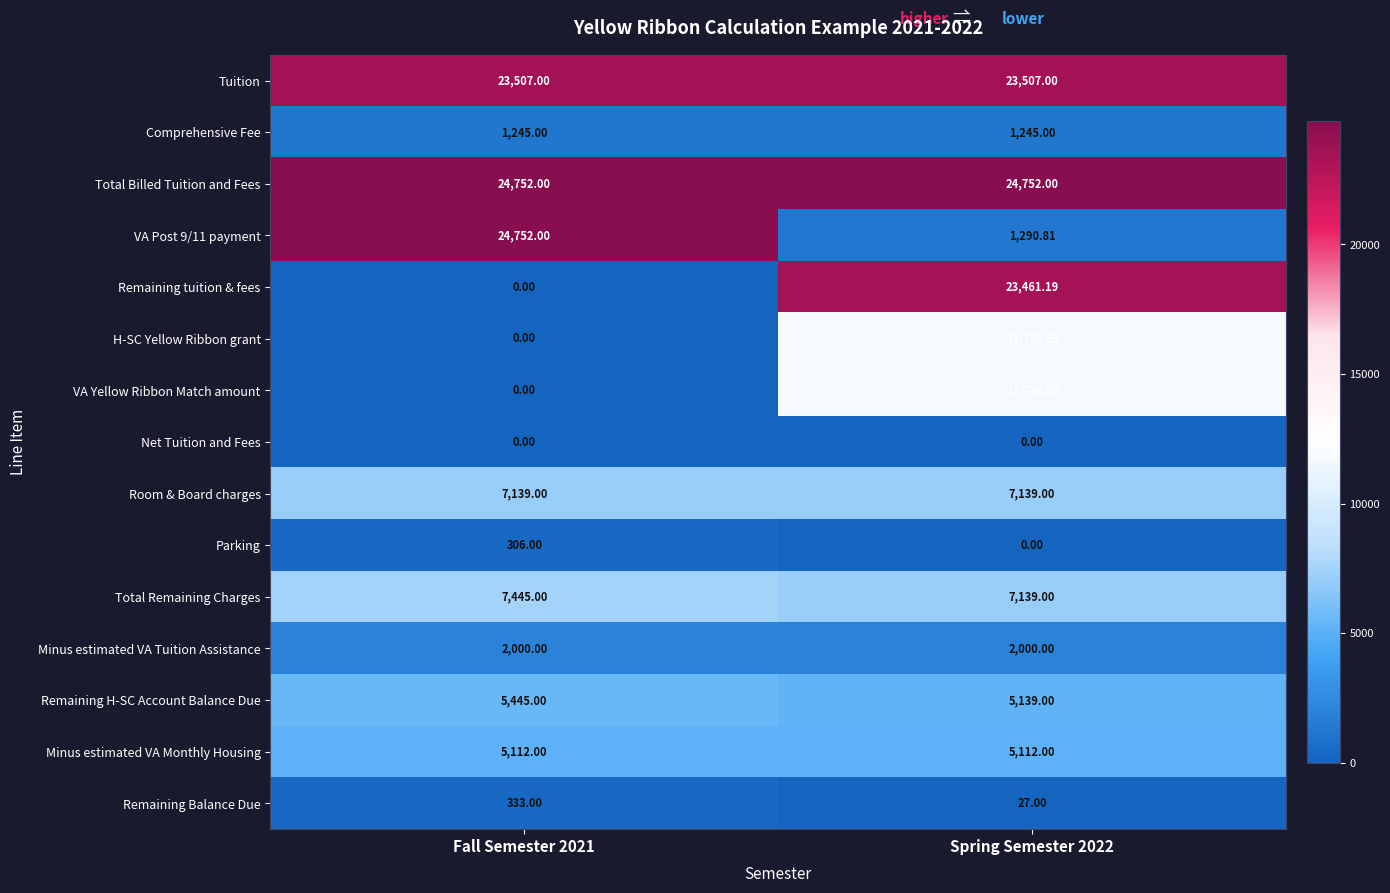

Which series has the largest total across all categories?

Total Billed Tuition and Fees